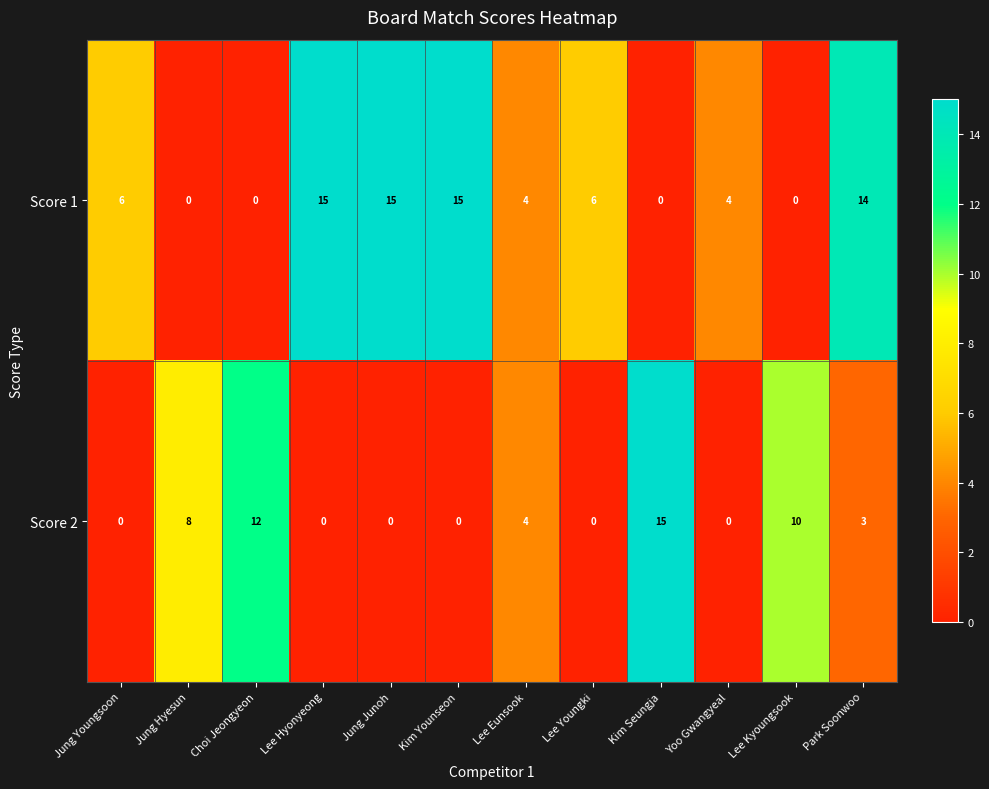

What is the total value across all series at Choi Jeongyeon?

12